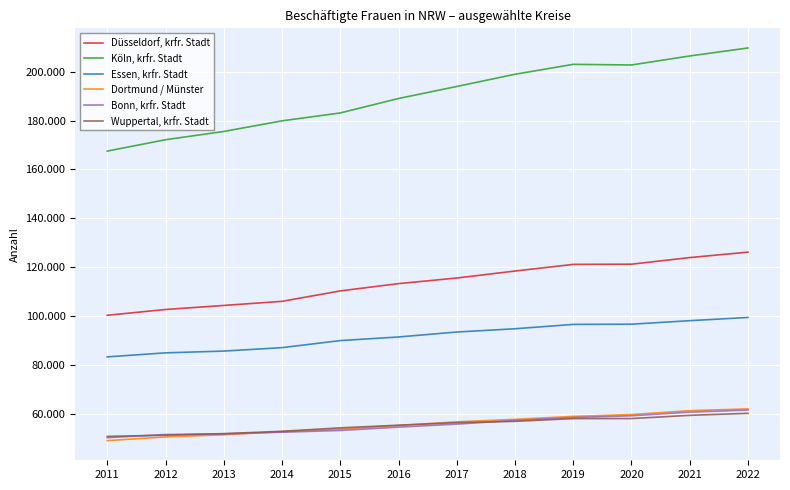

What are all the series names shown in the legend?

Düsseldorf, krfr. Stadt, Köln, krfr. Stadt, Essen, krfr. Stadt, Dortmund / Münster, Bonn, krfr. Stadt, Wuppertal, krfr. Stadt